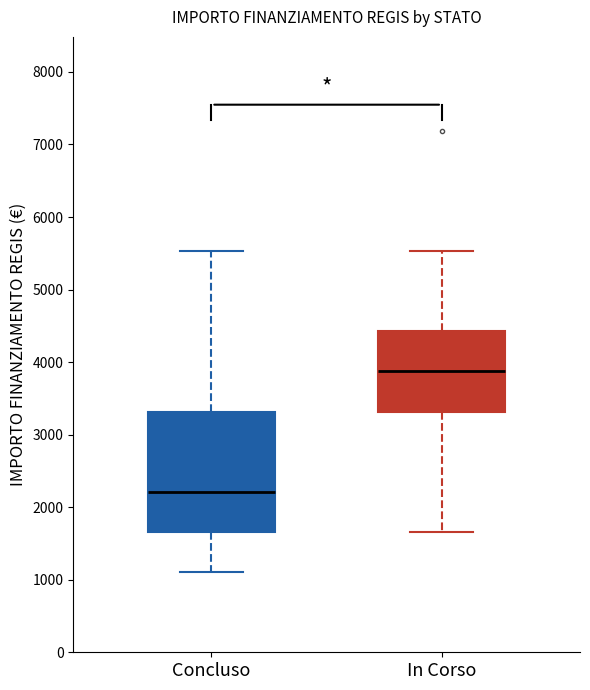

Which box has the lowest median line?

Concluso